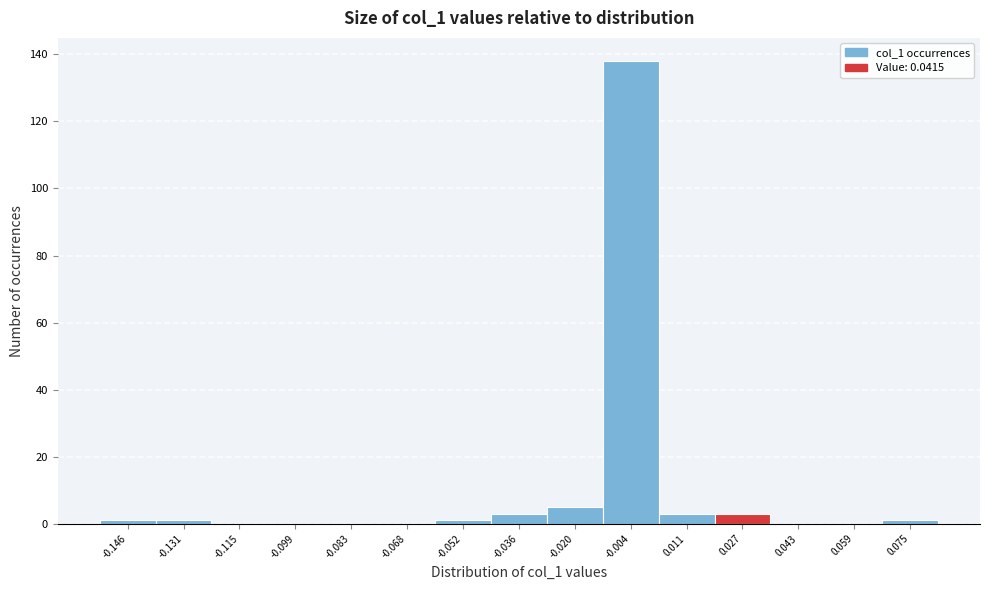

Reading right to left, what are all the values shown in this chart?

0.075=1	0.059=0	0.043=0	0.027=3	0.011=3	-0.004=138	-0.020=5	-0.036=3	-0.052=1	-0.068=0	-0.083=0	-0.099=0	-0.115=0	-0.131=1	-0.146=1